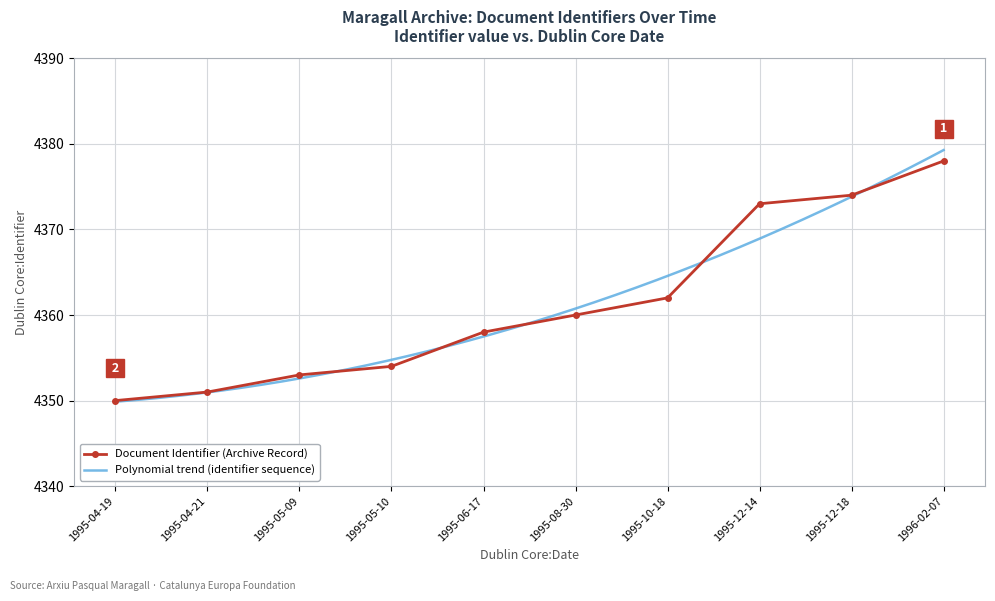

Which label corresponds to the largest value in the chart?

1996-02-07